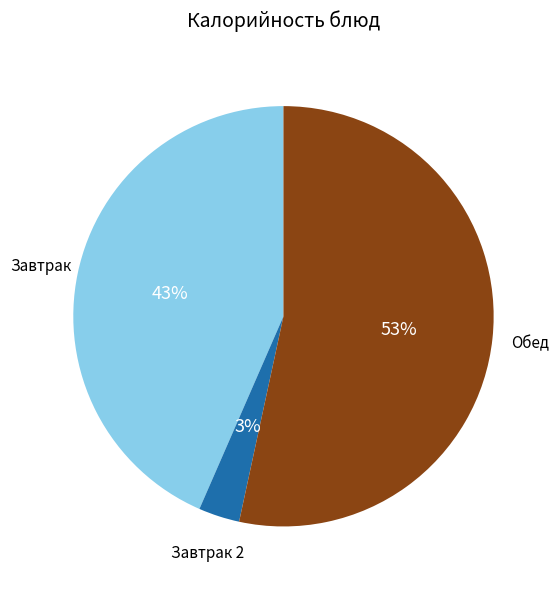

Does any single category account for the majority?

Yes